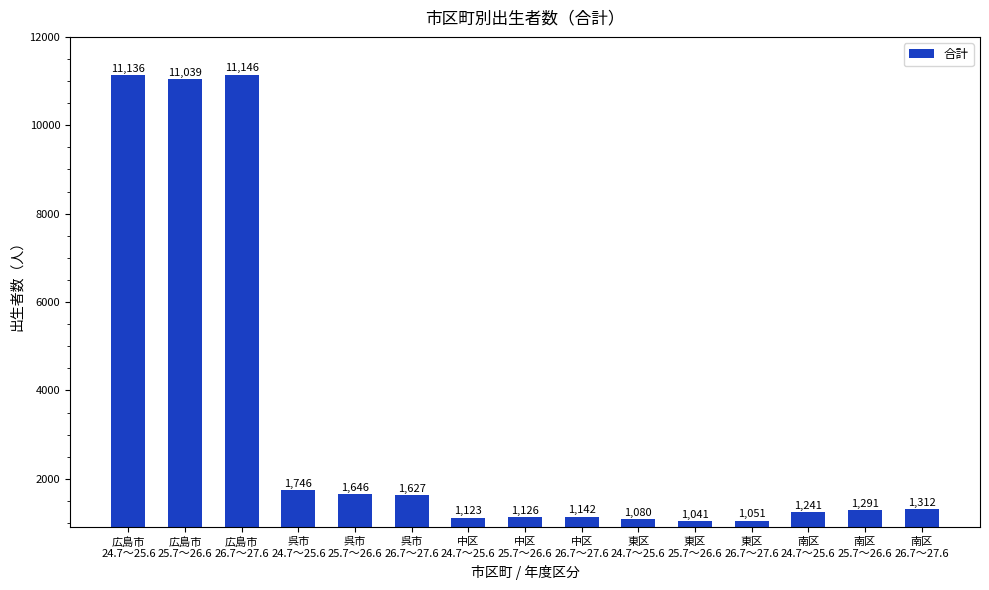

What is the difference between the values at 広島市
26.7～27.6 and 広島市
24.7～25.6?

10